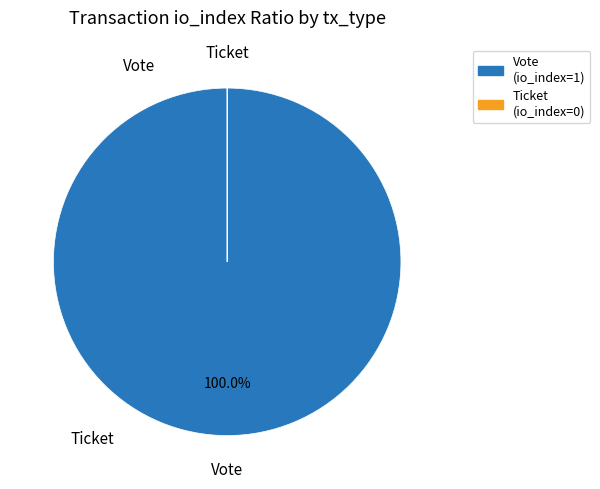

To the nearest percent, what portion does Vote represent?

100%